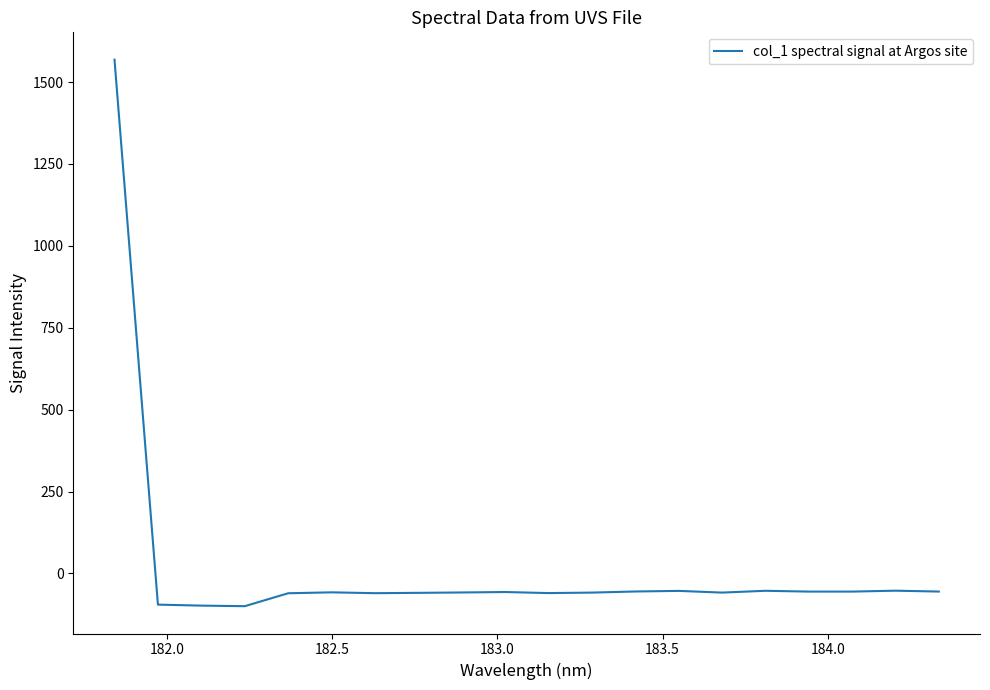

Does the chart have visible grid lines?

No